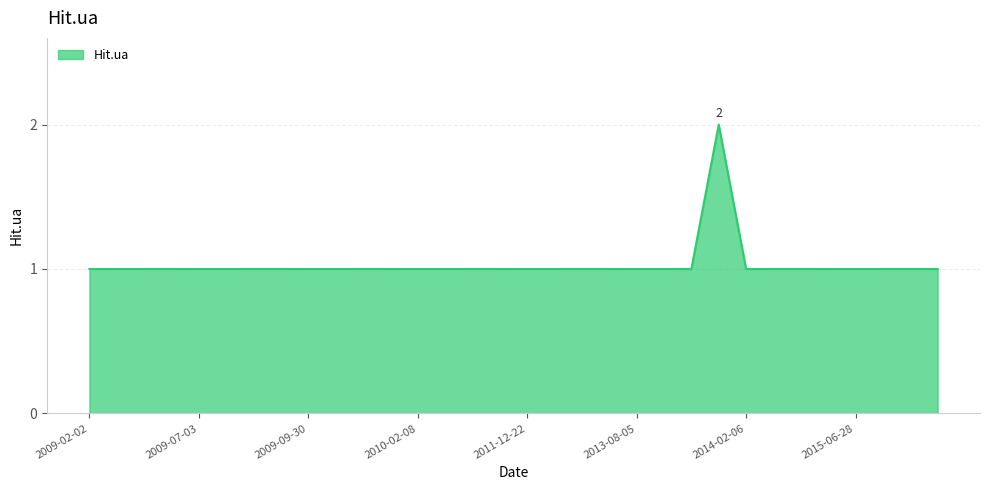

How many values are between 1 and 2?

32